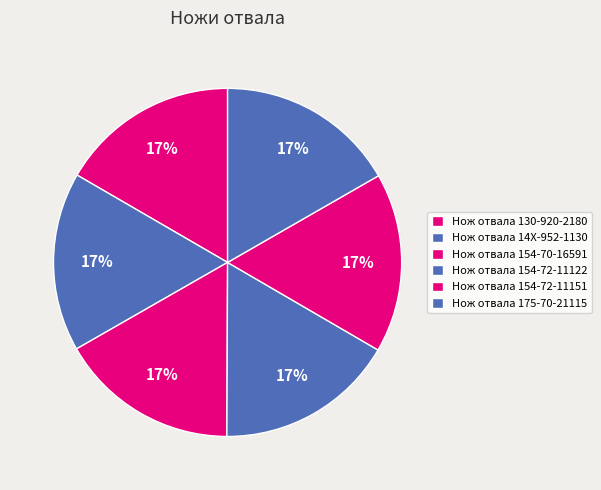

True or false: Нож отвала 154-72-11122 accounts for 23% of the total.

False